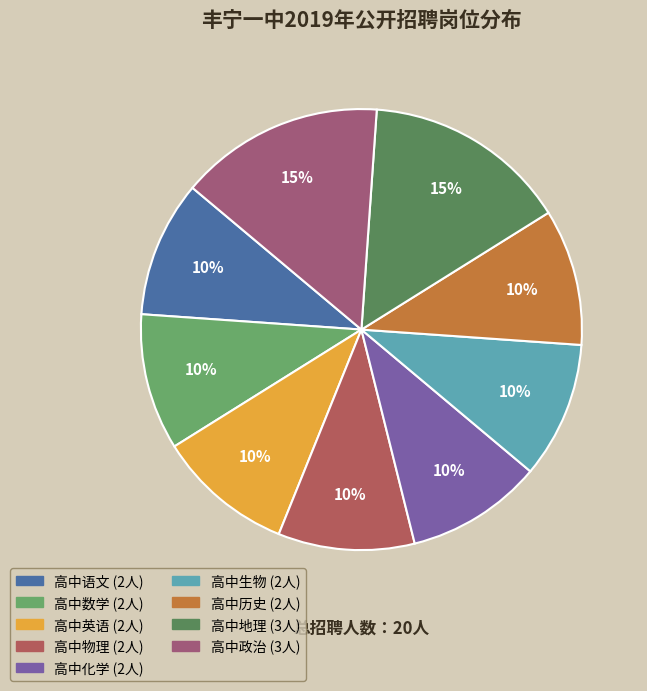

To the nearest percent, what is the average slice percentage?

11%